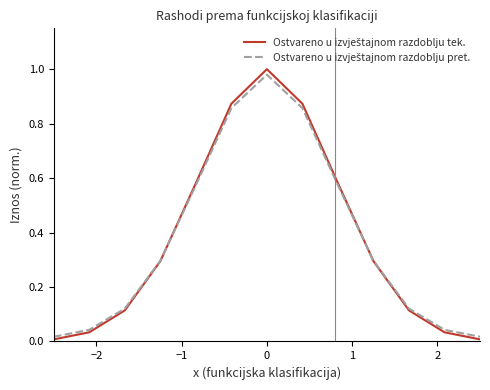

What is the sum of all Ostvareno u izvještajnom razdoblju tek. values?

4.8